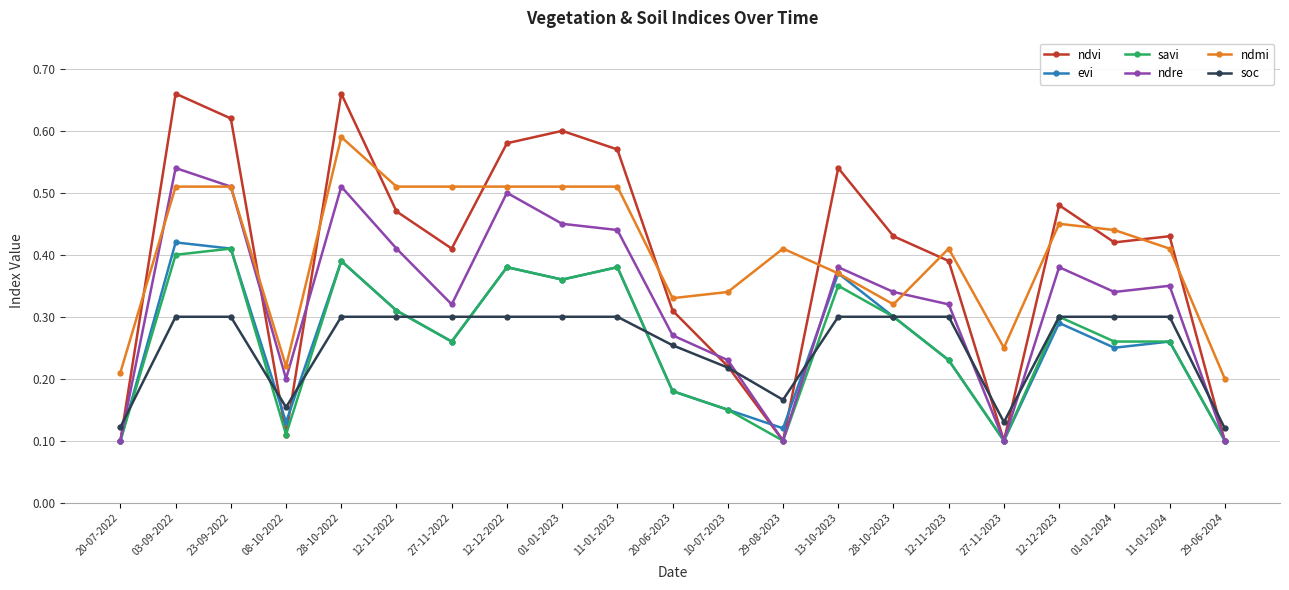

How many ndmi values are between 0 and 1?

21